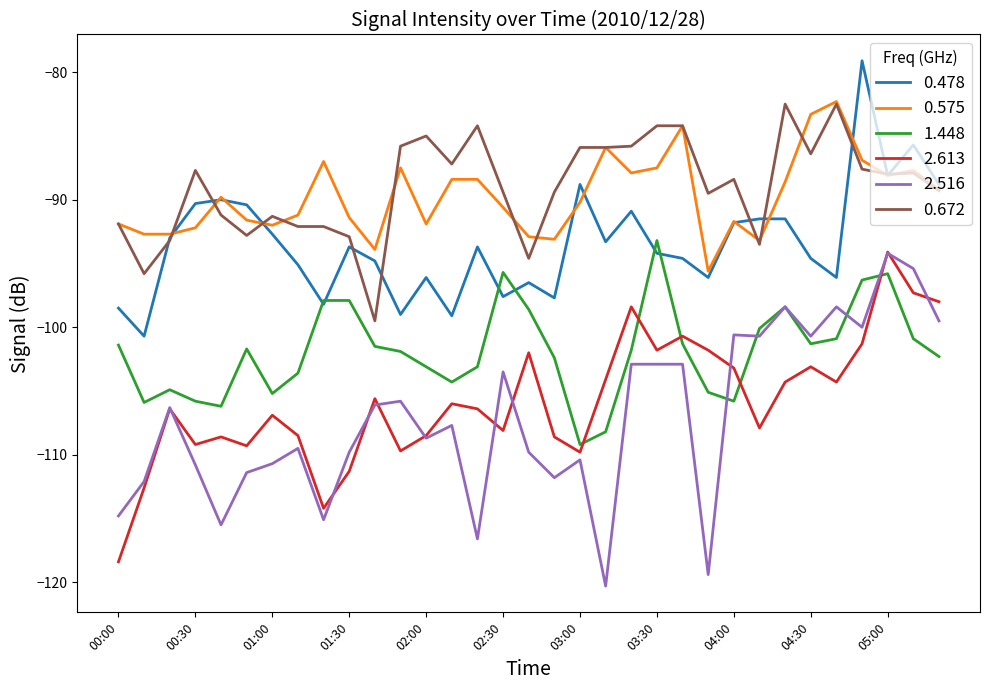

What is the smallest value displayed?

-120.3